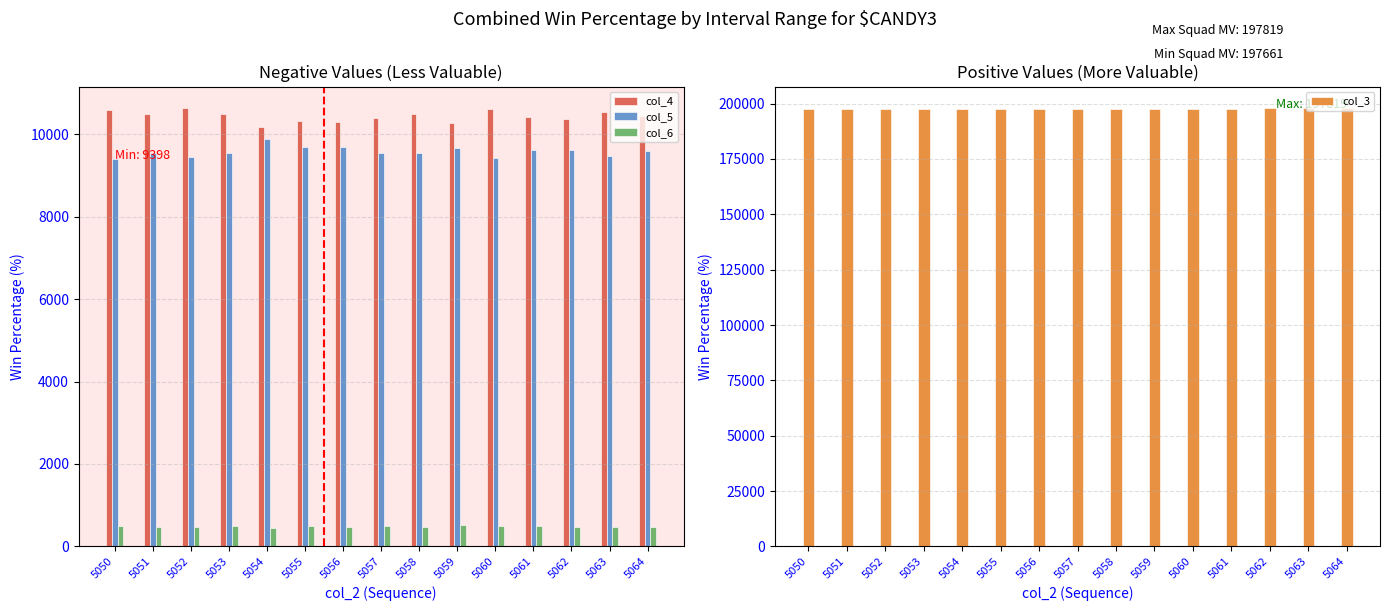

List the labels in order of col_3 value, largest first.

5064, 5063, 5062, 5061, 5060, 5059, 5058, 5057, 5056, 5055, 5054, 5053, 5052, 5051, 5050